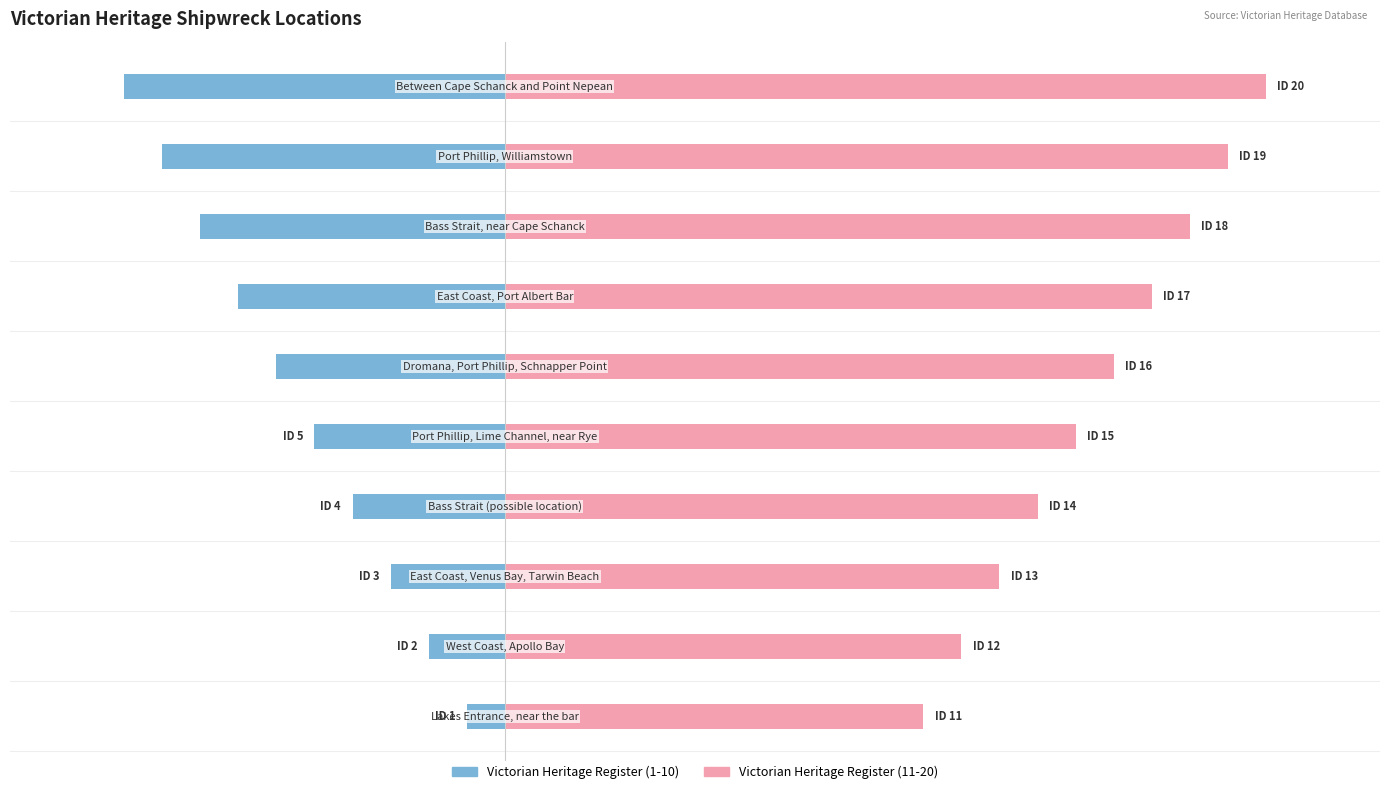

What is the difference between the second highest and second lowest values in the Victorian Heritage Register (1-10) series?

7